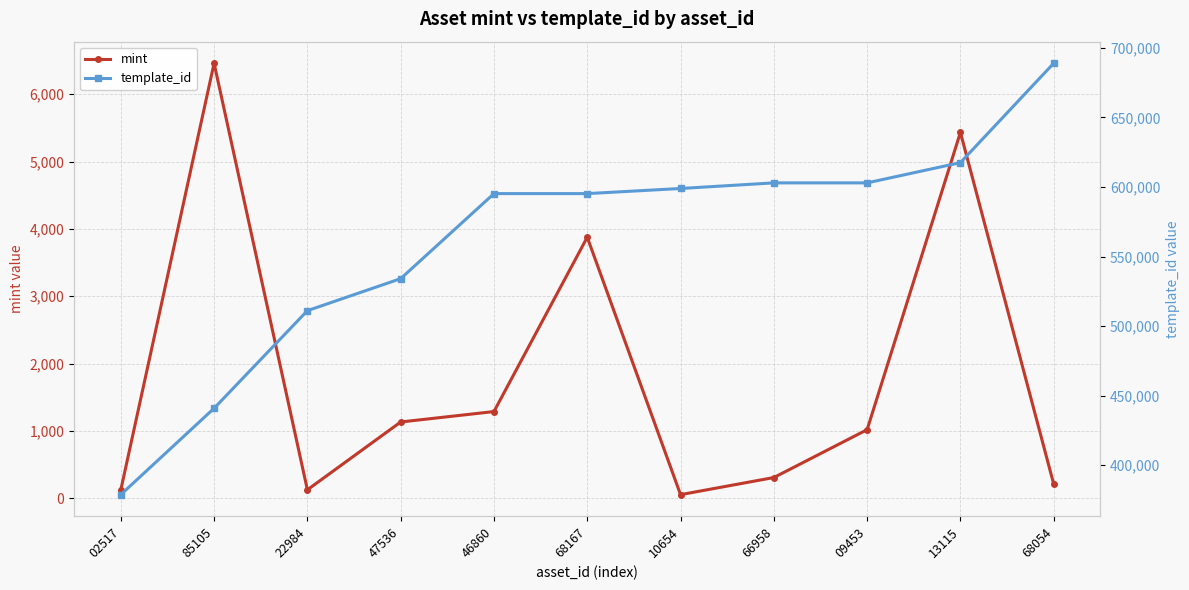

Reading left to right, list all the values displayed in this chart.

mint: 02517=124	85105=6461	22984=126	47536=1133	46860=1288	68167=3877	10654=54	66958=308	09453=1019	13115=5434	68054=211
template_id: 02517=378797	85105=440886	22984=511069	47536=534089	46860=595229	68167=595229	10654=598905	66958=602942	09453=602942	13115=617504	68054=688956